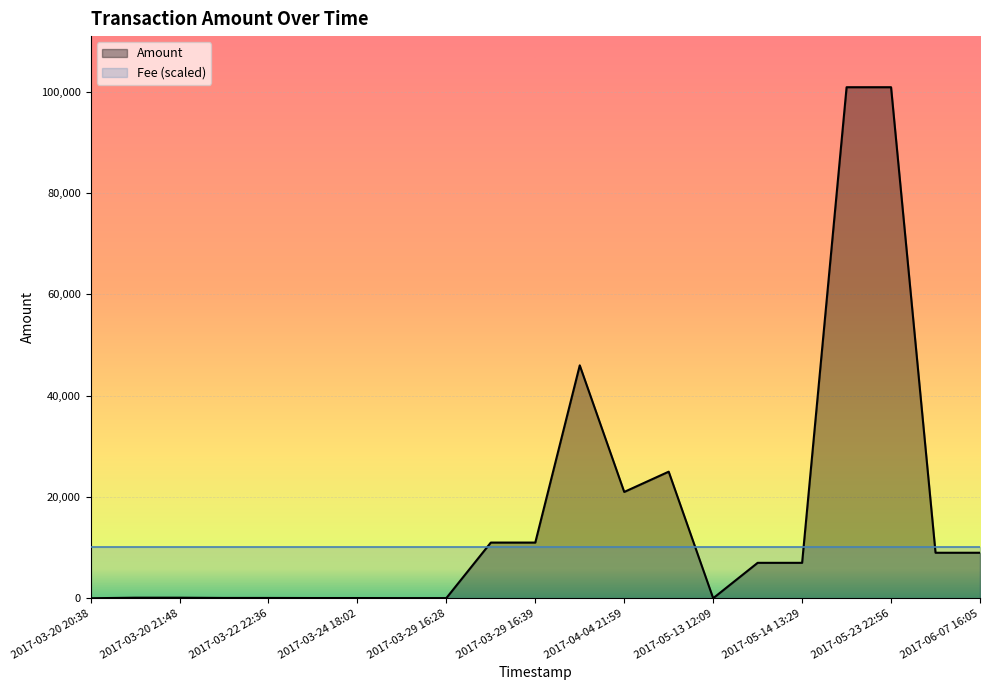

What is the ratio of the value at 2017-04-03 12:41 to the value at 2017-03-24 18:13?

1642.5